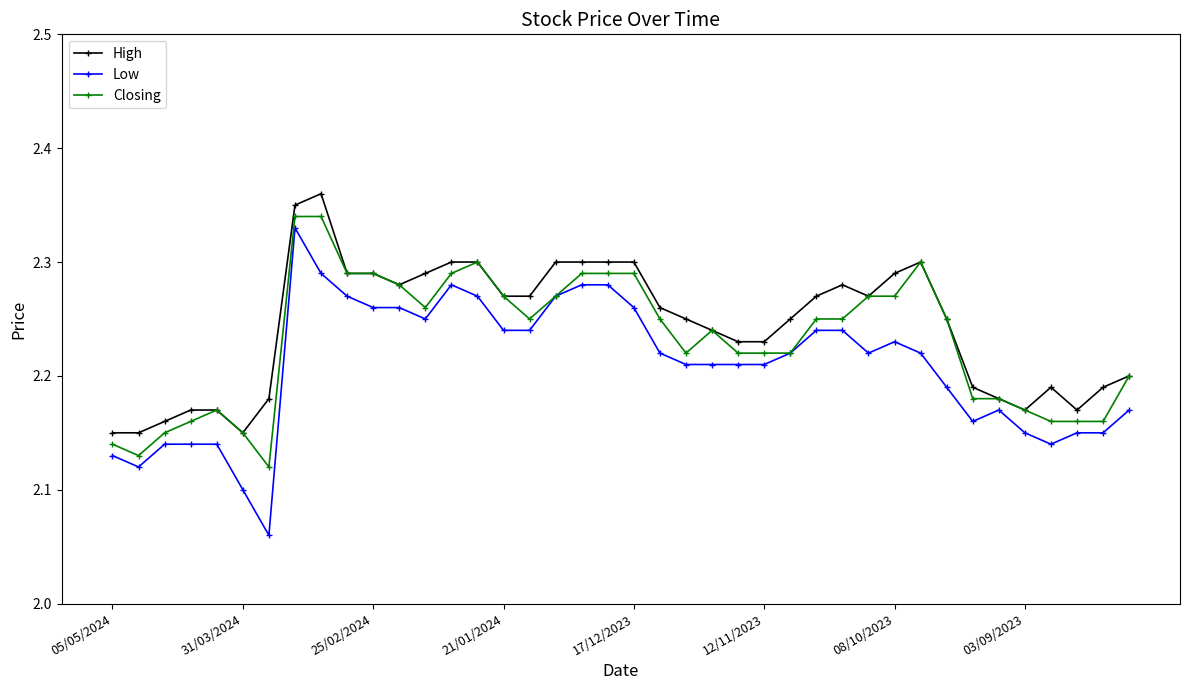

True or false: High has more than 2 interior local peaks.

True